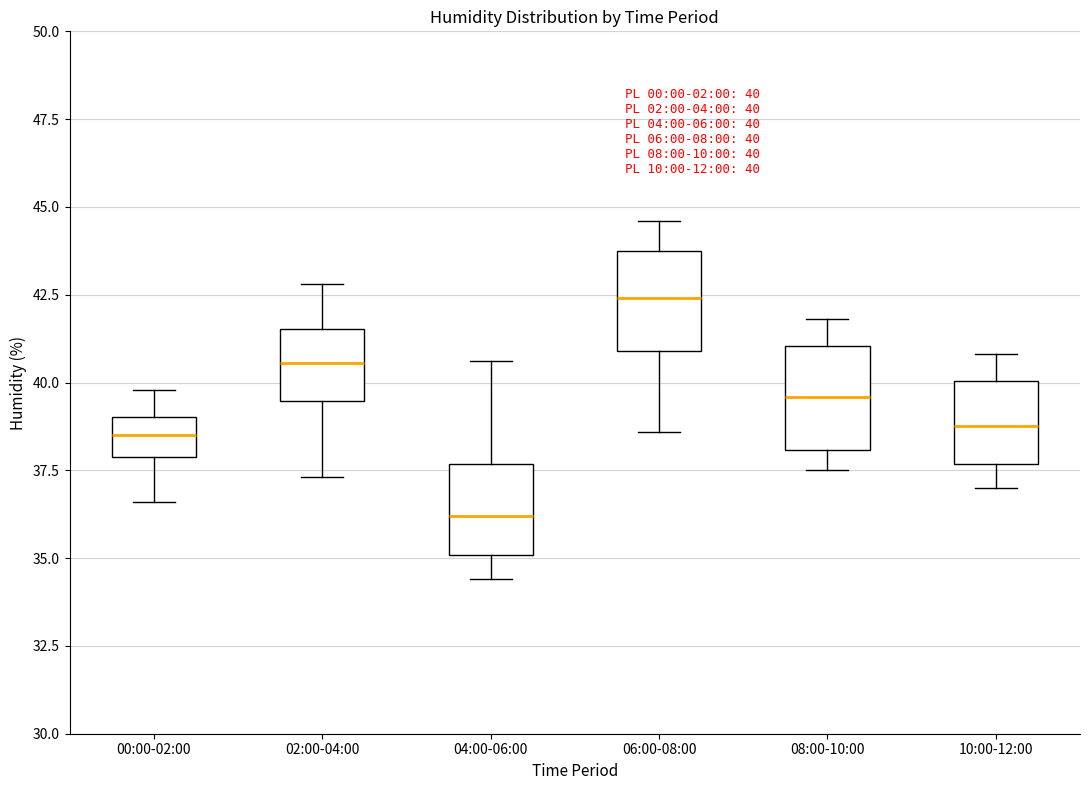

Which box's median line is the lowest?

04:00-06:00